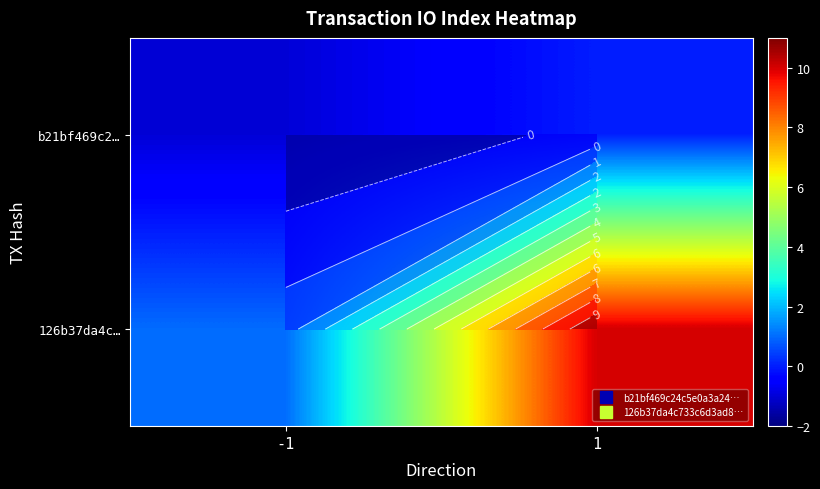

How many categories are shown in the chart?

2